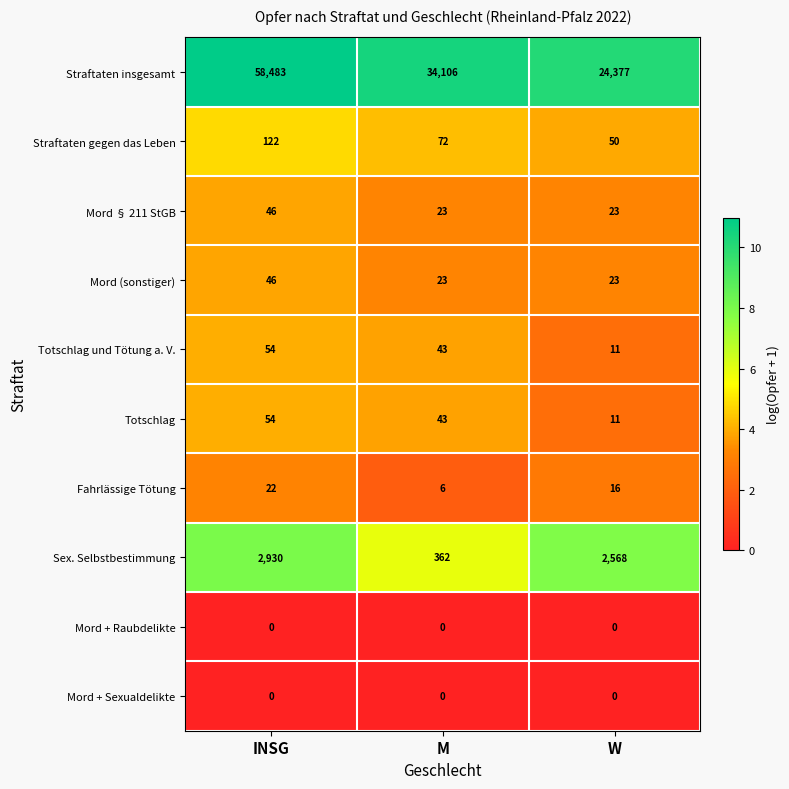

What is the total value across all series at W?

27079